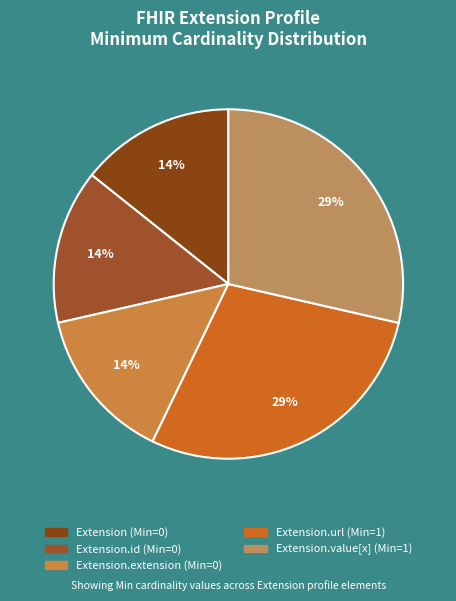

How many segments does this pie chart have?

5